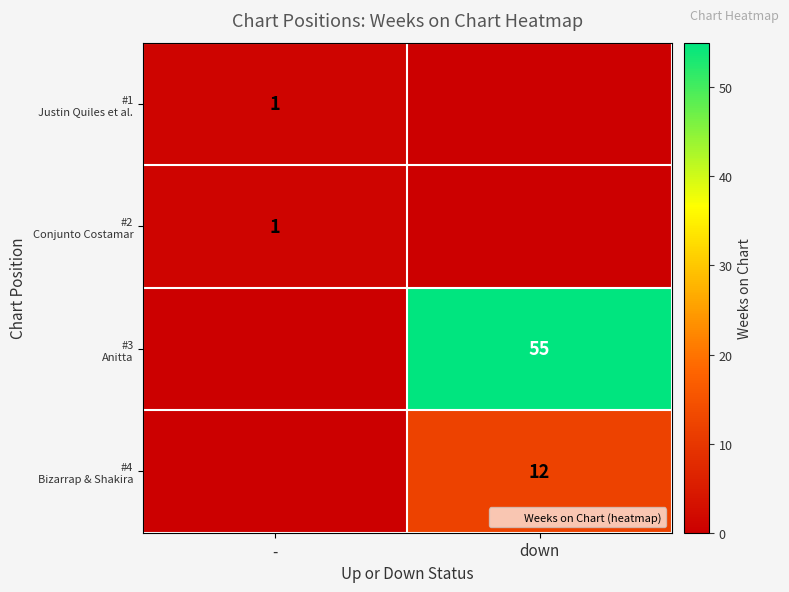

List the labels in order of #3 Anitta value, largest first.

down, -